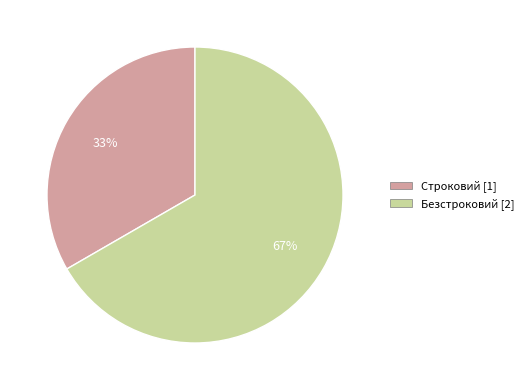

The Строковий slice represents 33% of the pie. True or false?

True